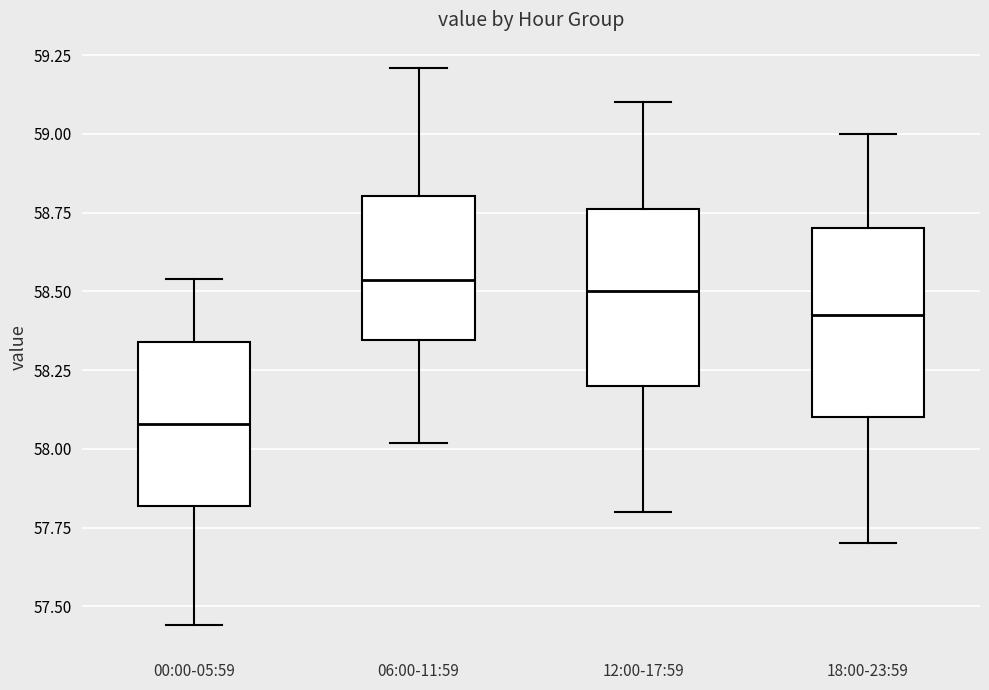

Reading left to right, read every box against the y-axis: the position of its median line, the range the box covers, and the ends of its whiskers. The values are not printed on the chart, so give them approximately, as read against the axis.

00:00-05:59: median 58.10, box 57.80 to 58.35, whiskers 57.45 to 58.55
06:00-11:59: median 58.55, box 58.35 to 58.80, whiskers 58.00 to 59.20
12:00-17:59: median 58.50, box 58.20 to 58.75, whiskers 57.80 to 59.10
18:00-23:59: median 58.45, box 58.10 to 58.70, whiskers 57.70 to 59.00